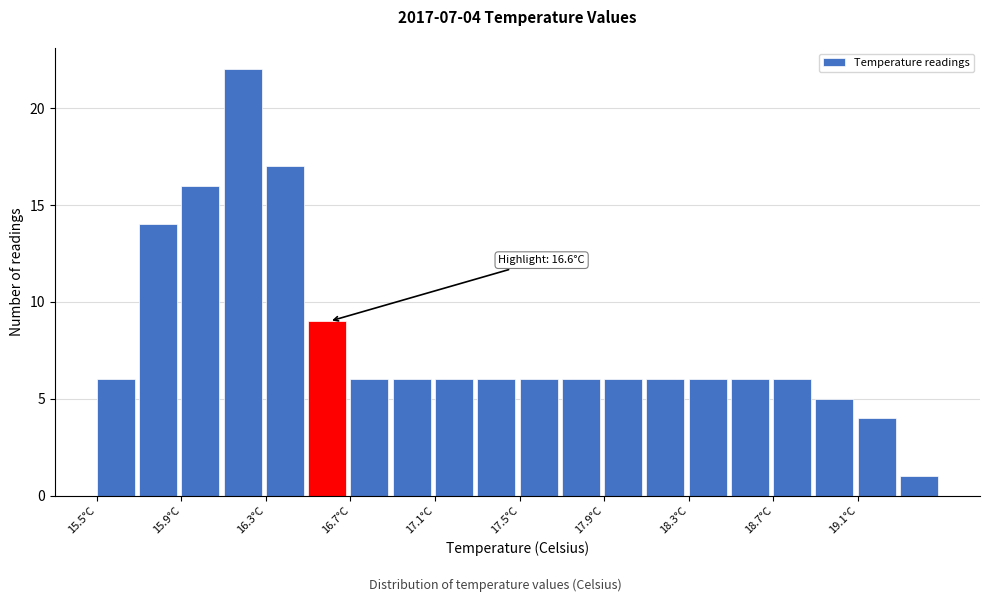

Over which range of the x-axis is the bar tallest?

16.1 to 16.3